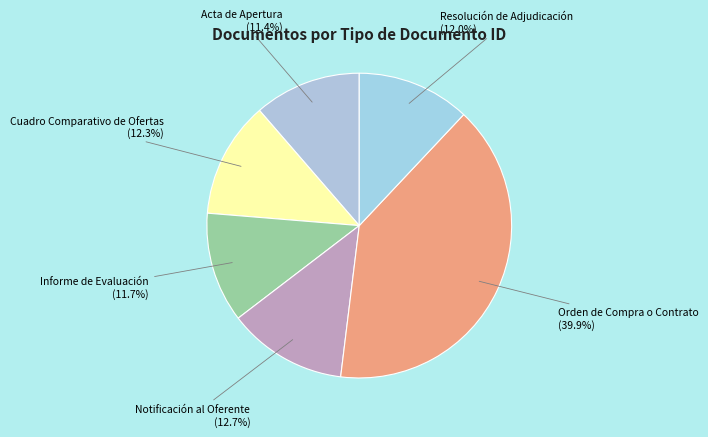

Count the number of slices in the pie.

6